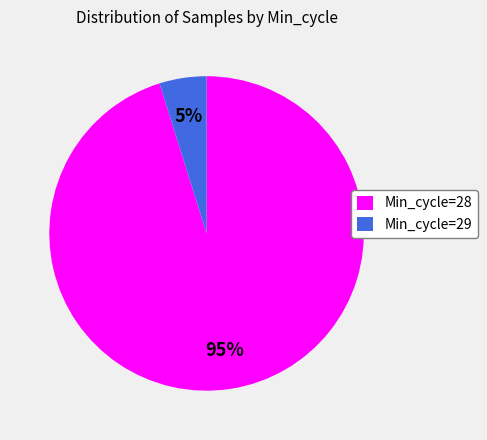

Which category has the smallest portion of the pie?

Min_cycle=29